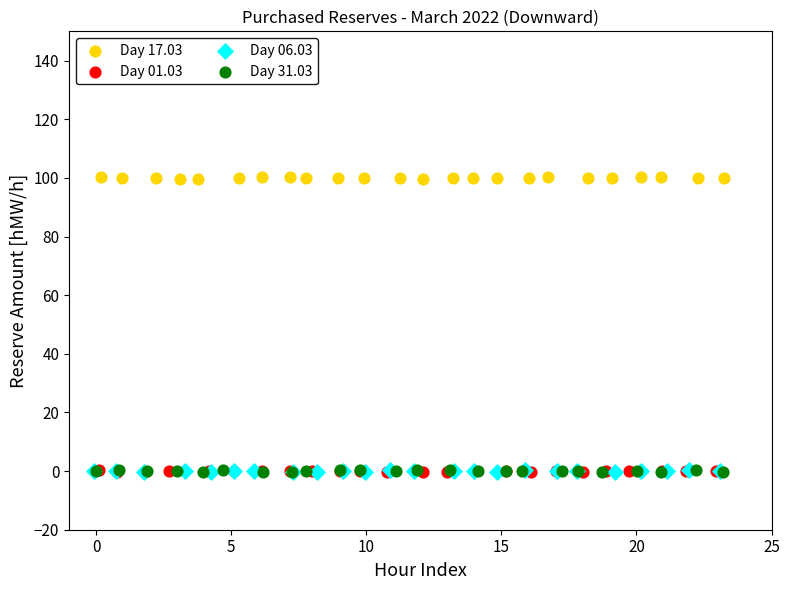

Which series reaches the maximum Y coordinate?

Day 17.03